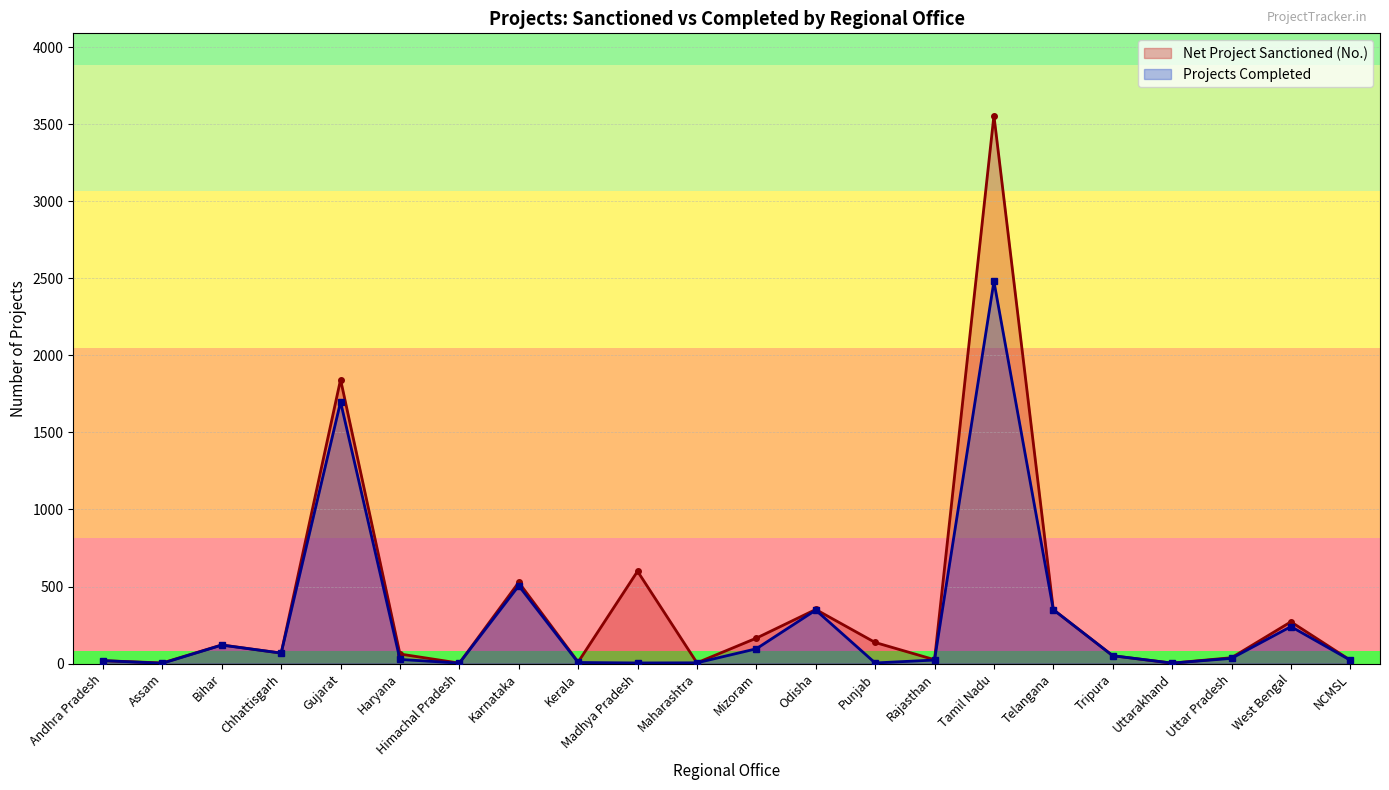

True or false: Net Project Sanctioned (No.) and Projects Completed intersect in this chart.

False